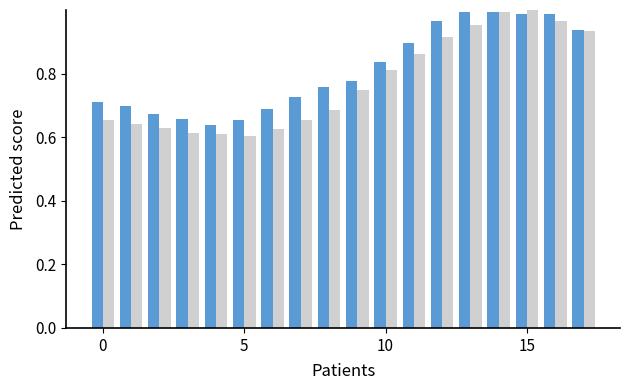

How many distinct data groups are displayed?

2